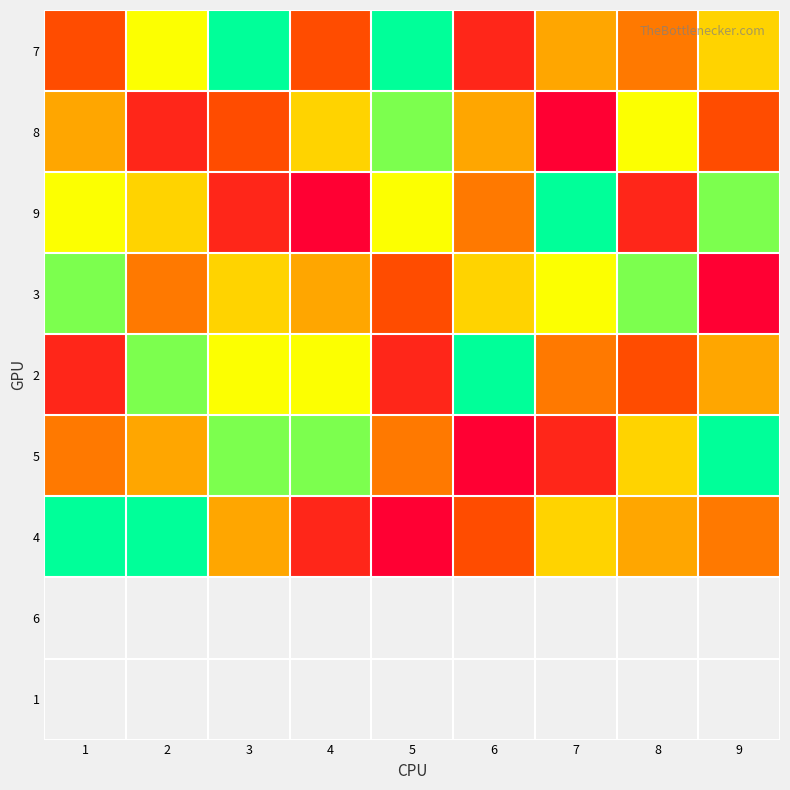

At how many categories does at least one series exceed 8?

7